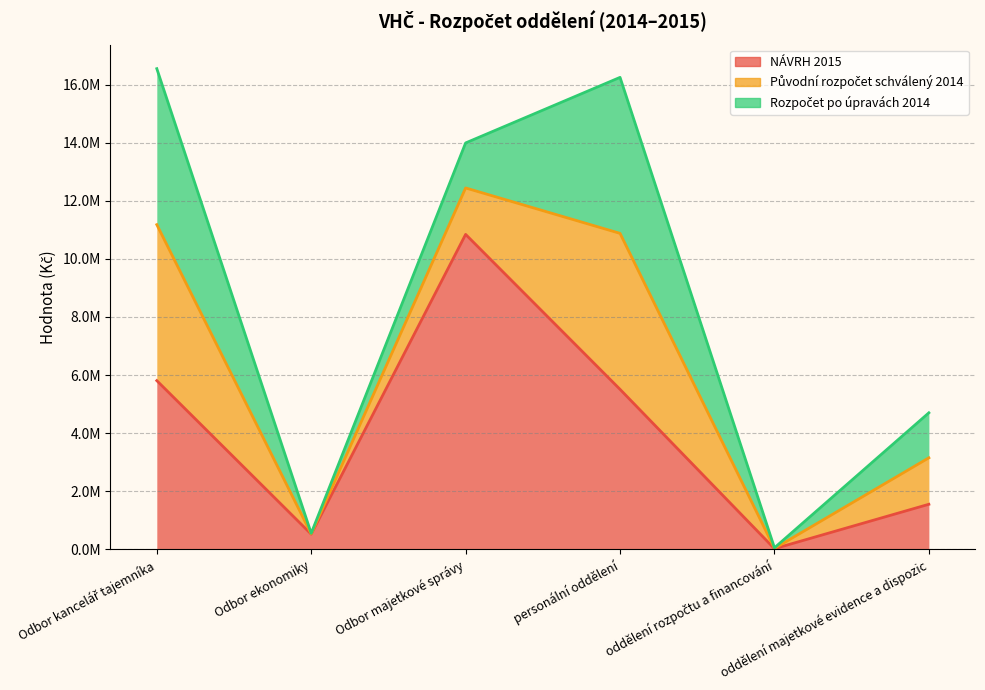

What is the value of the NÁVRH 2015 point at the 1st from the left?

5808000